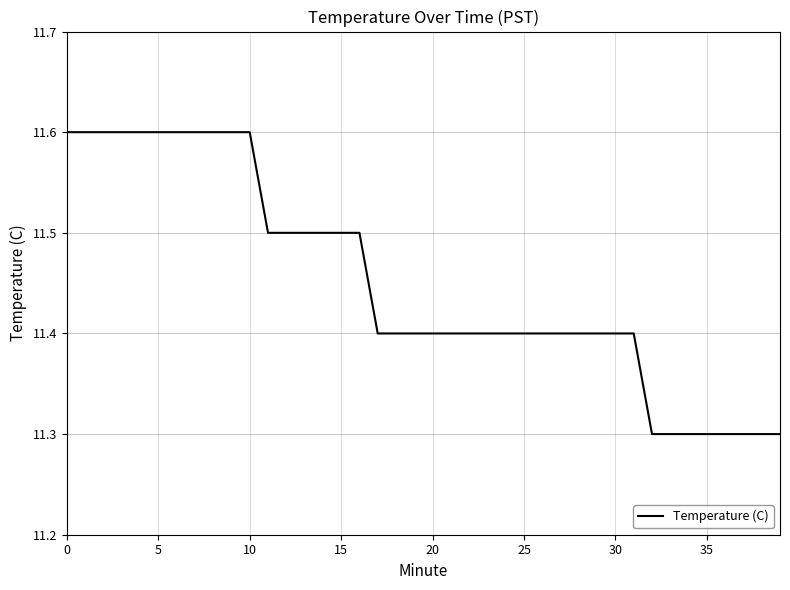

What is the minimum value shown in the chart?

11.3